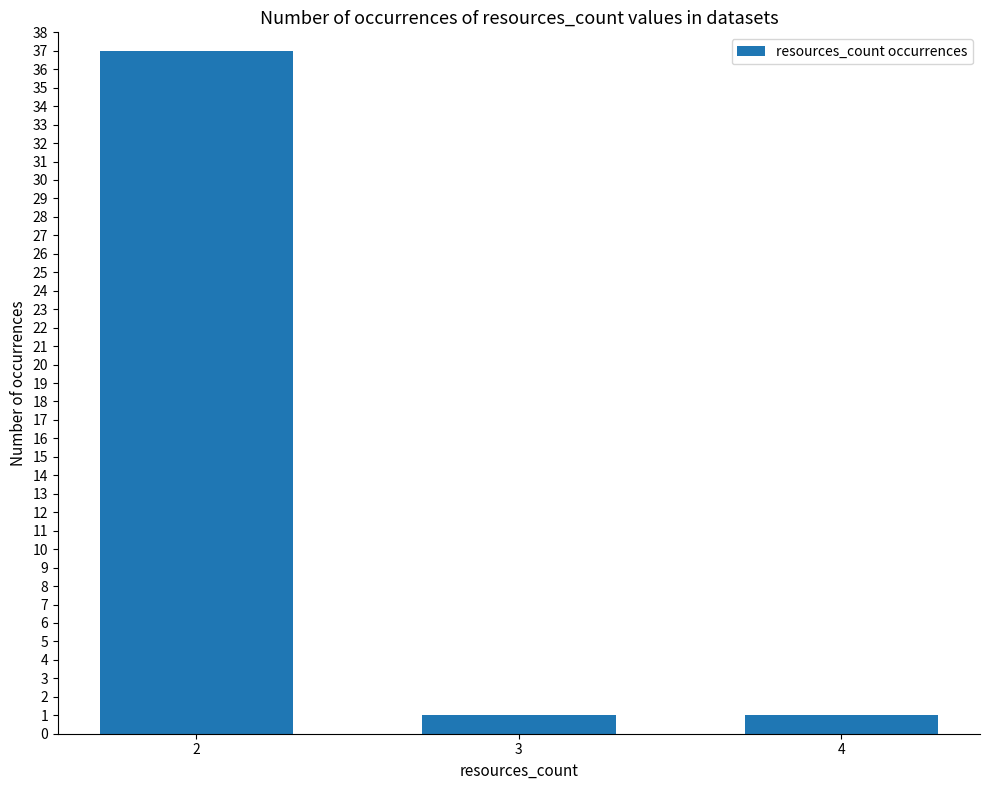

What is the maximum value shown in the chart?

37